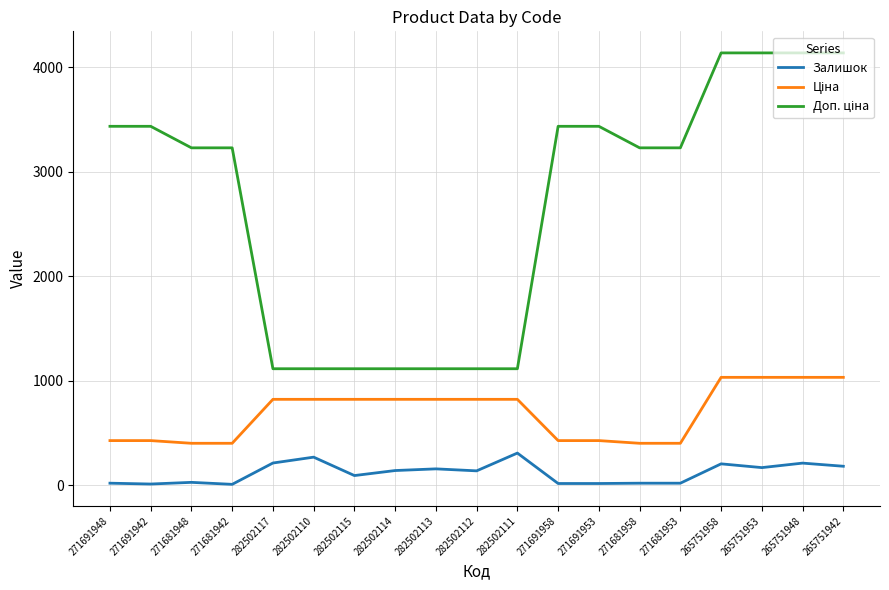

True or false: Залишок has a value of 271.0 at 282502110.

True